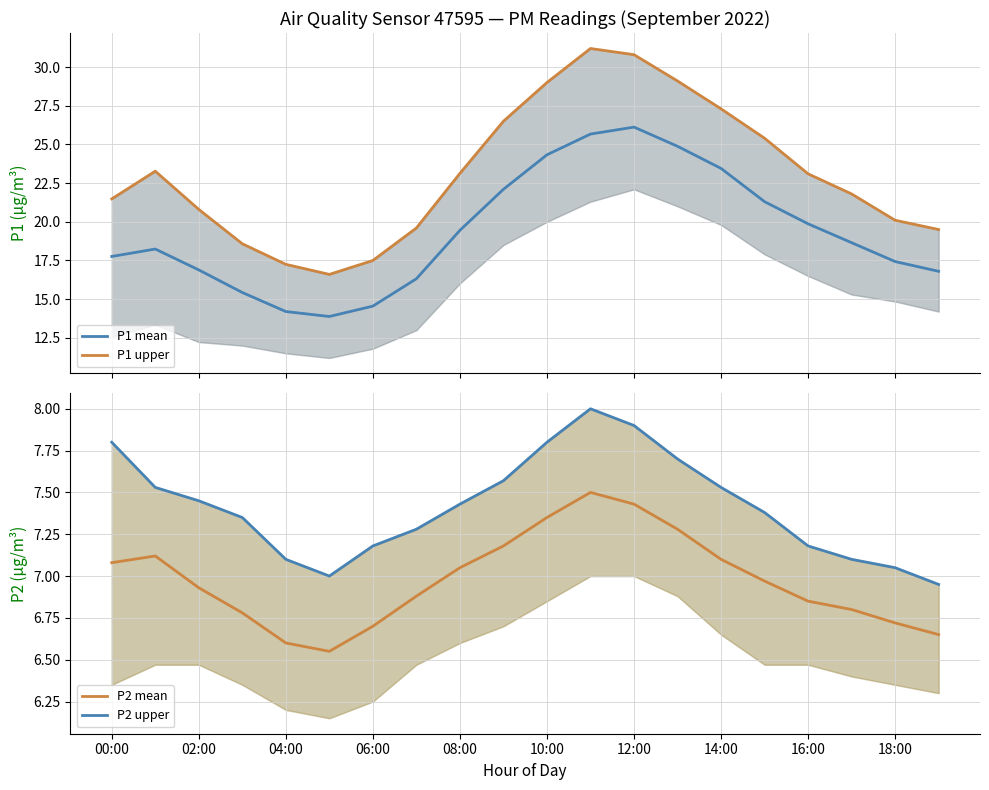

Is this an area chart (filled region under the line)?

No